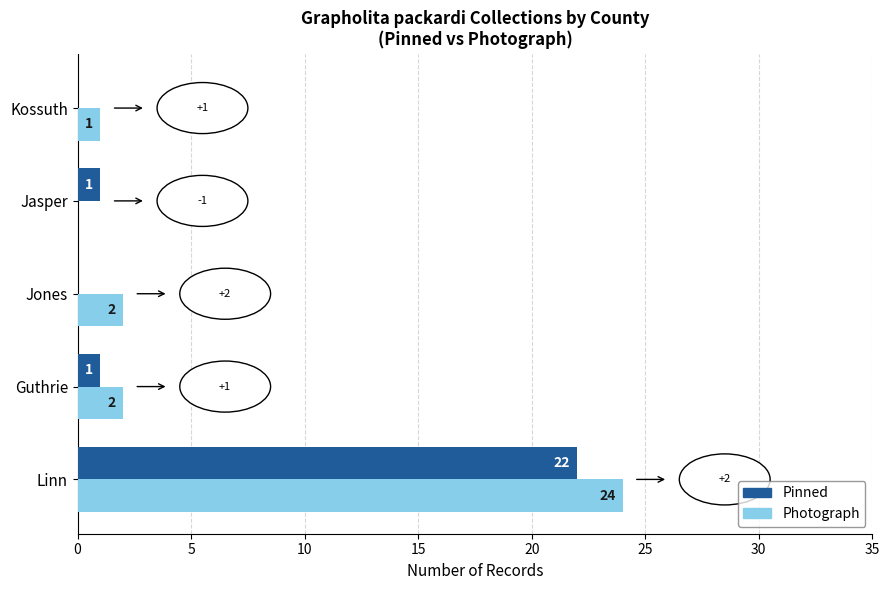

Which series has the largest total across all categories?

Photograph